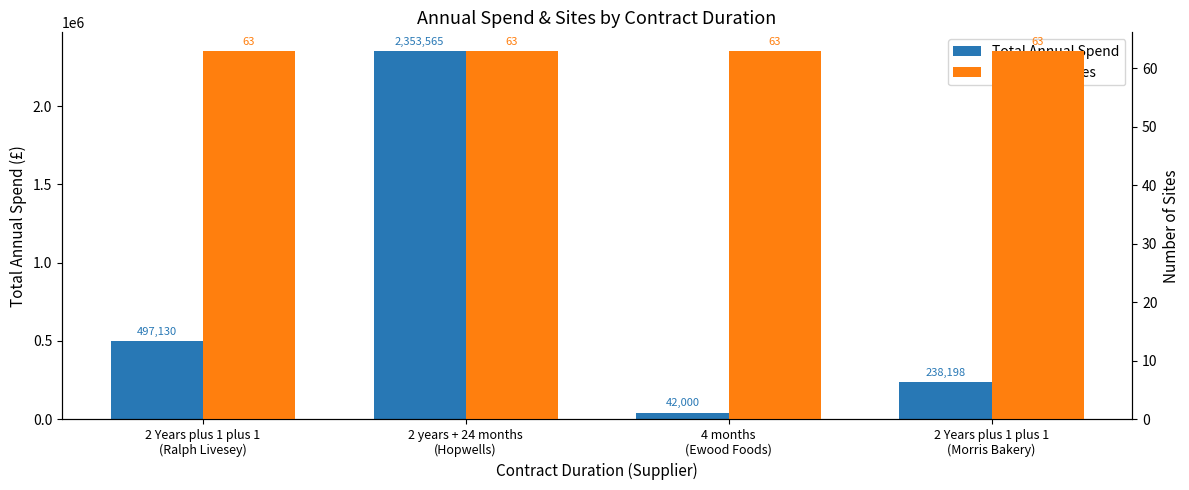

What is the total value across all series at 2 years + 24 months
(Hopwells)?

2353628.4